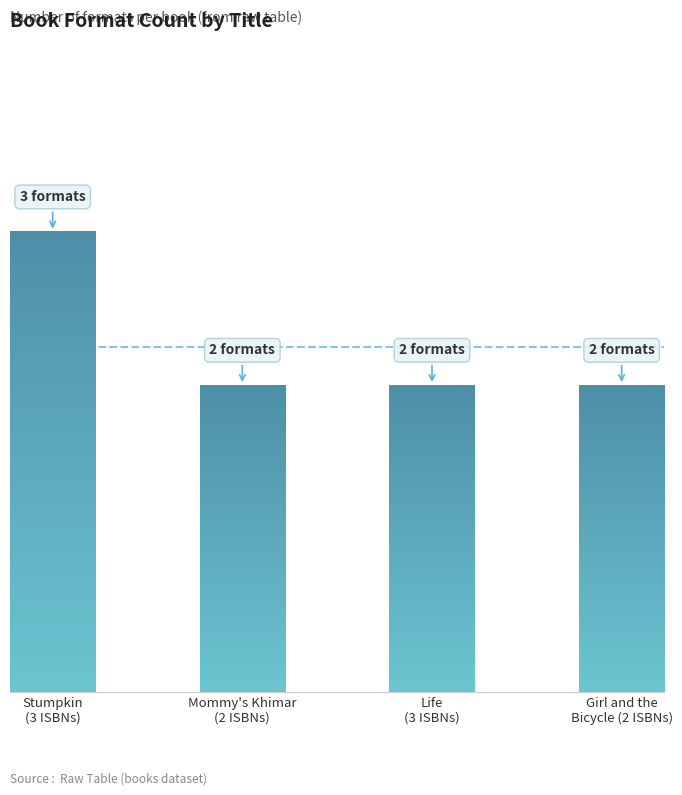

Which has a higher value, Girl and the
Bicycle (2 ISBNs) or Life
(3 ISBNs)?

Girl and the
Bicycle (2 ISBNs)